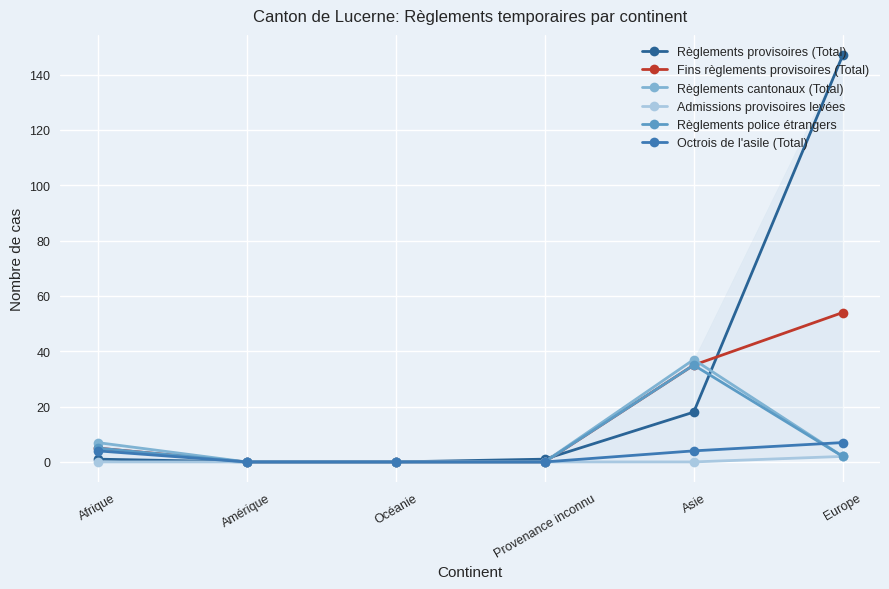

What is the greatest value displayed?

147